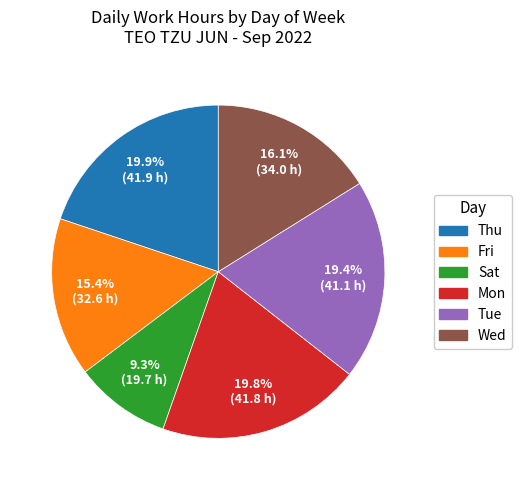

Does any single category account for the majority?

No